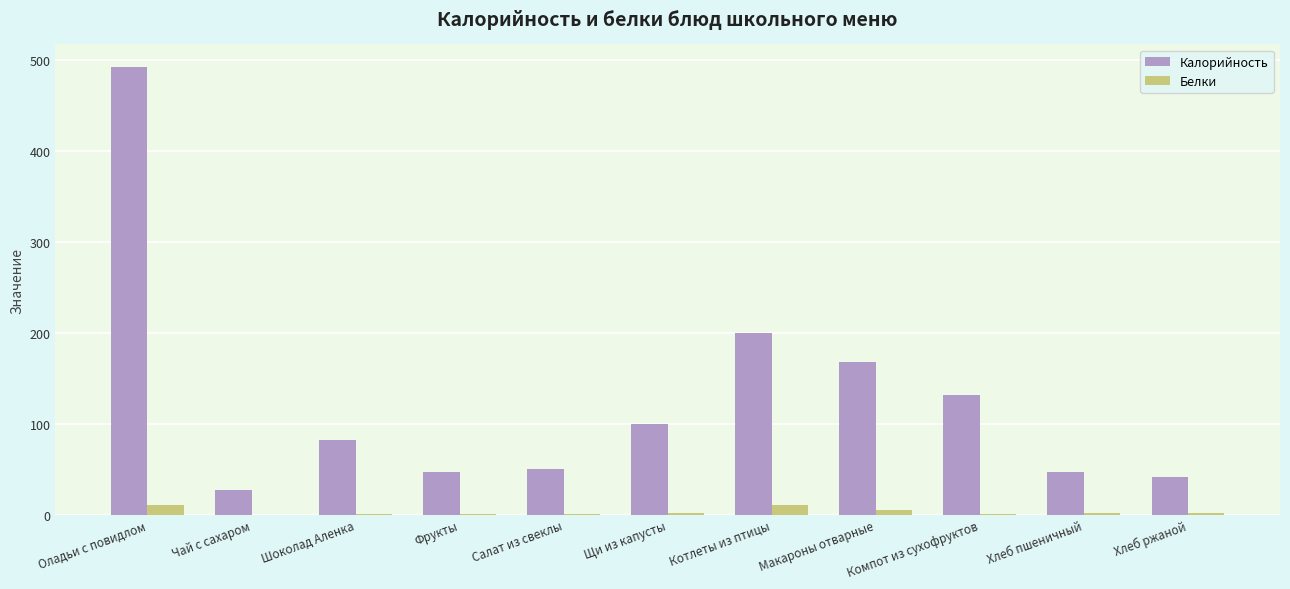

Is it true that Калорийность equals 10.5 at Фрукты?

False